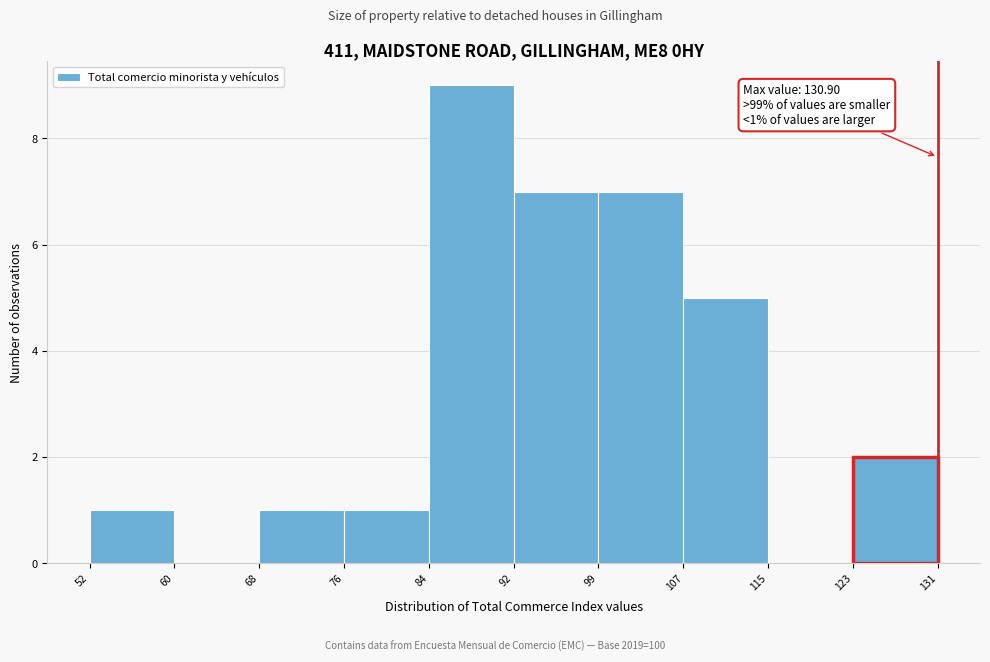

Which range on the x-axis has the tallest bar?

84 to 92